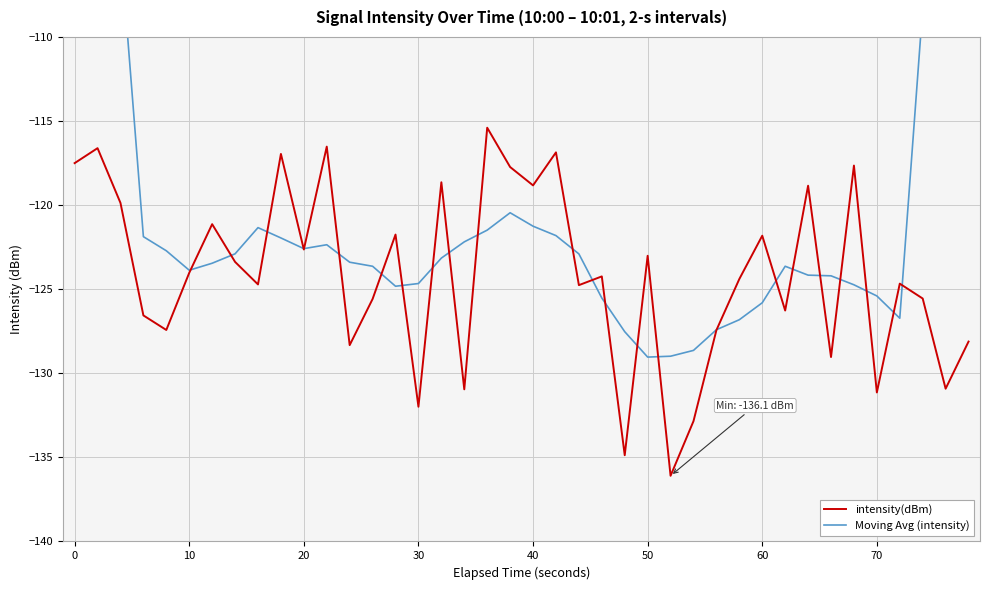

The intensity(dBm) series shows -209.9 at 70. True or false?

False